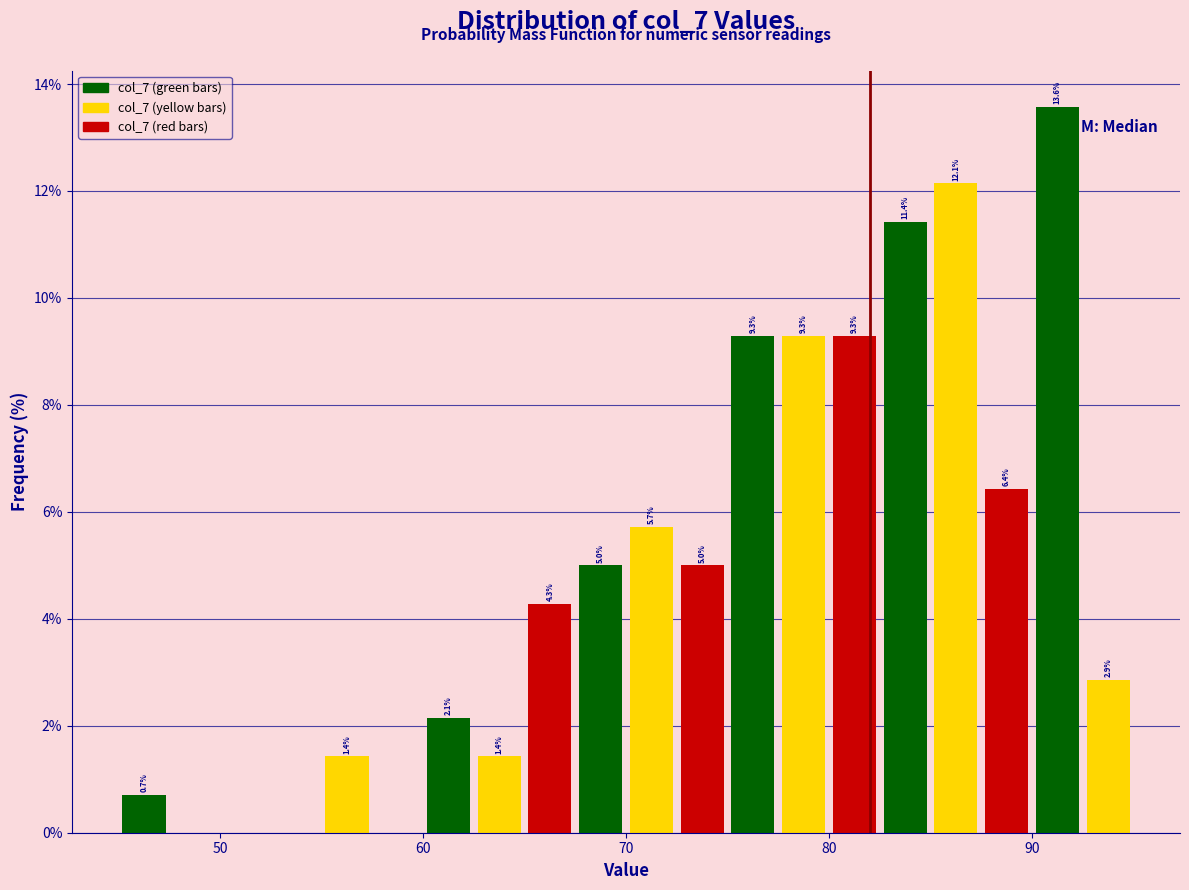

Read against the x-axis, roughly where is the centre of the tallest bar?

91